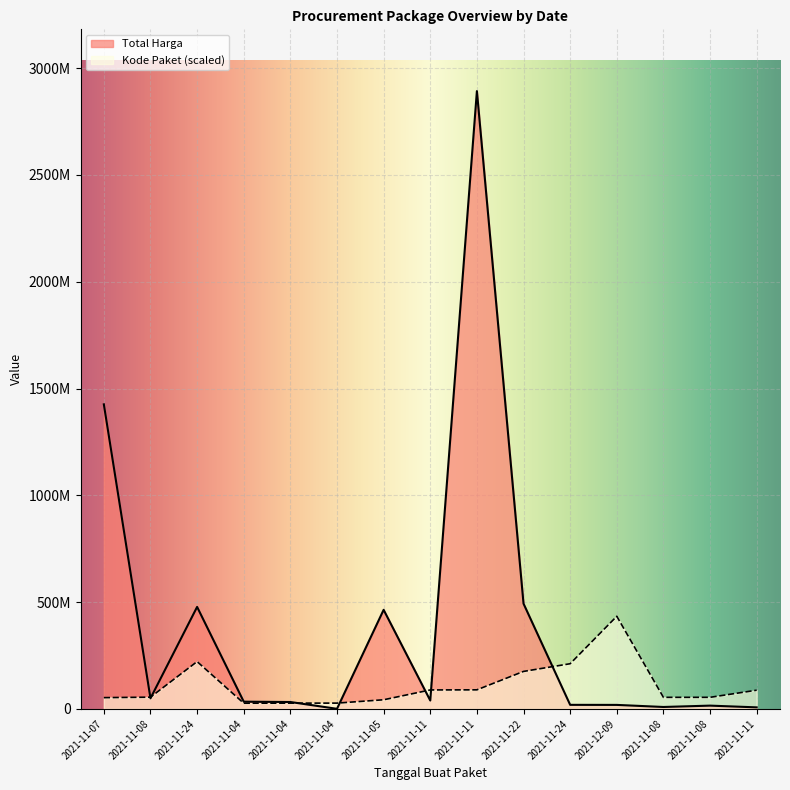

How many times do Total Harga and Kode Paket cross each other?

7